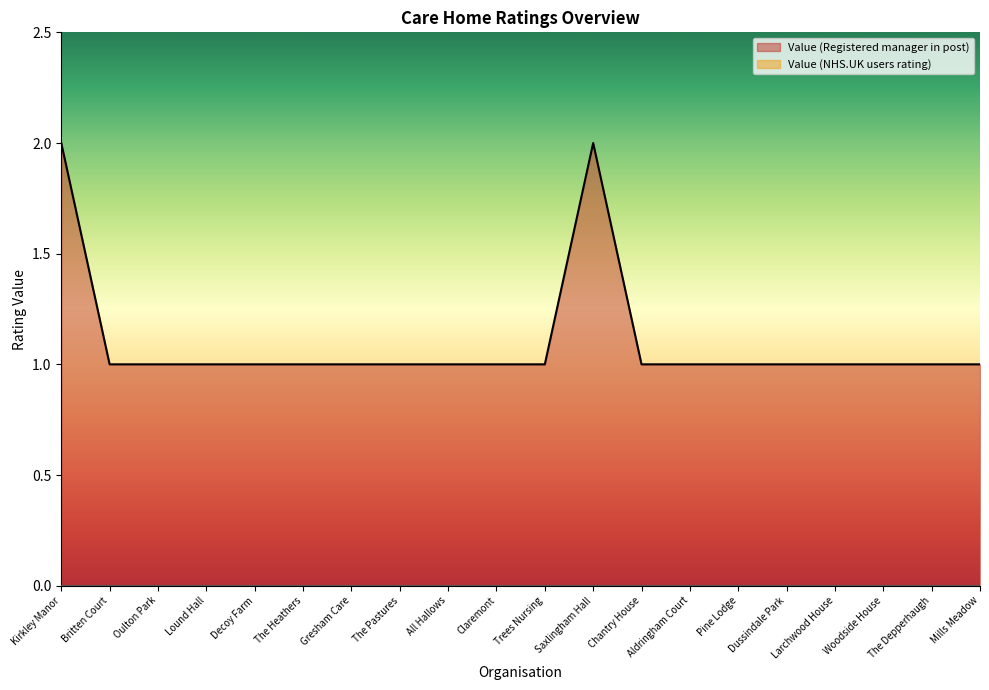

How many lines are shown in the chart?

2